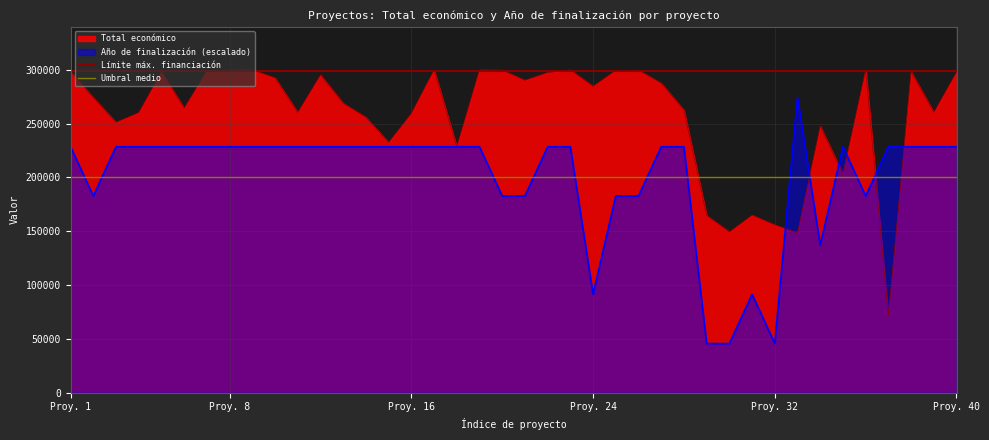

How many lines are shown in the chart?

2